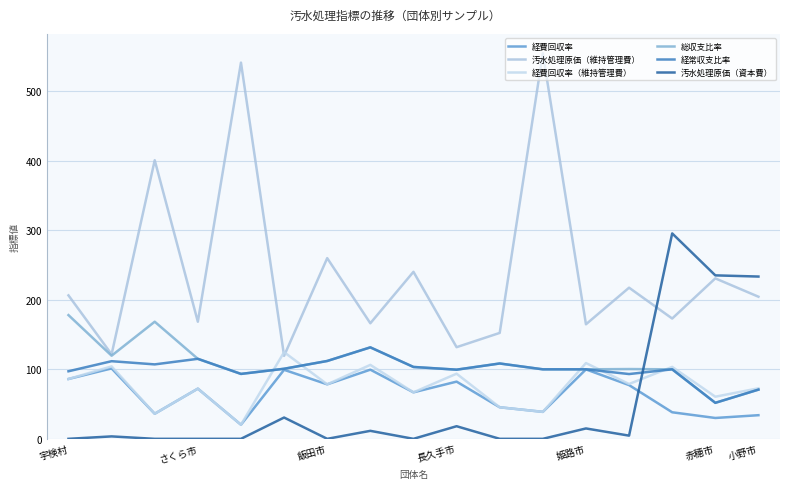

Does the chart display data point markers on the line(s)?

No